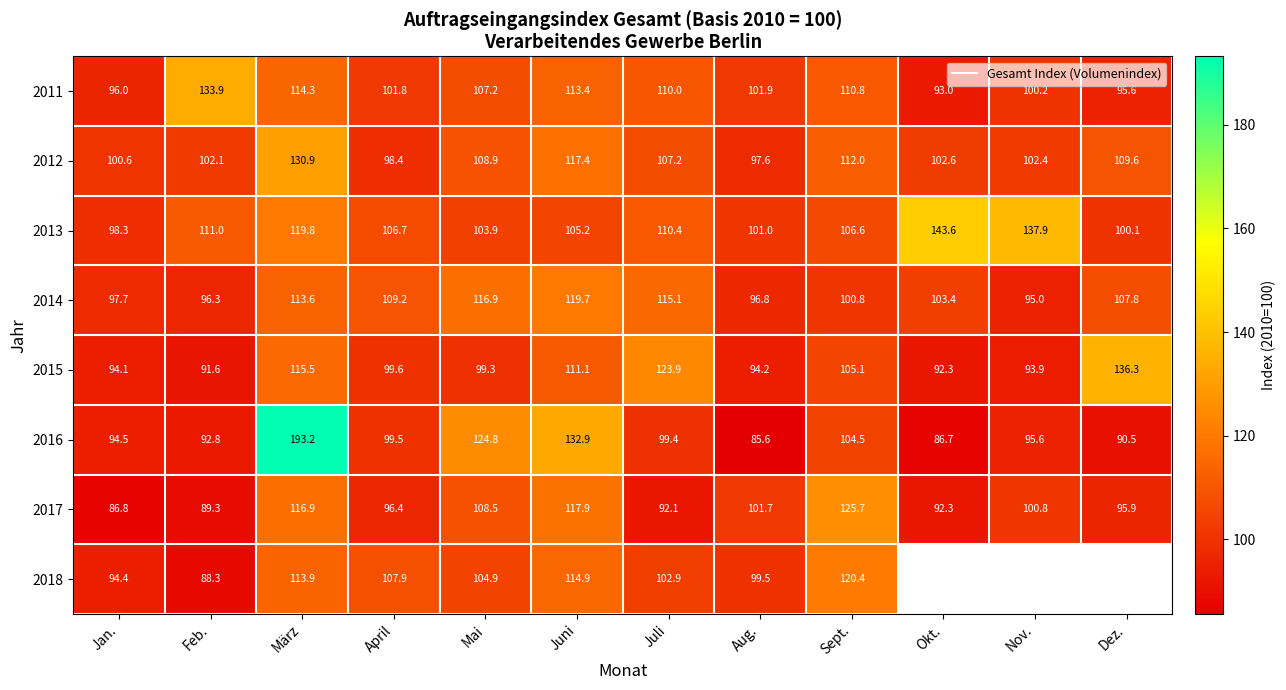

Which series has the largest range (max minus min)?

2016